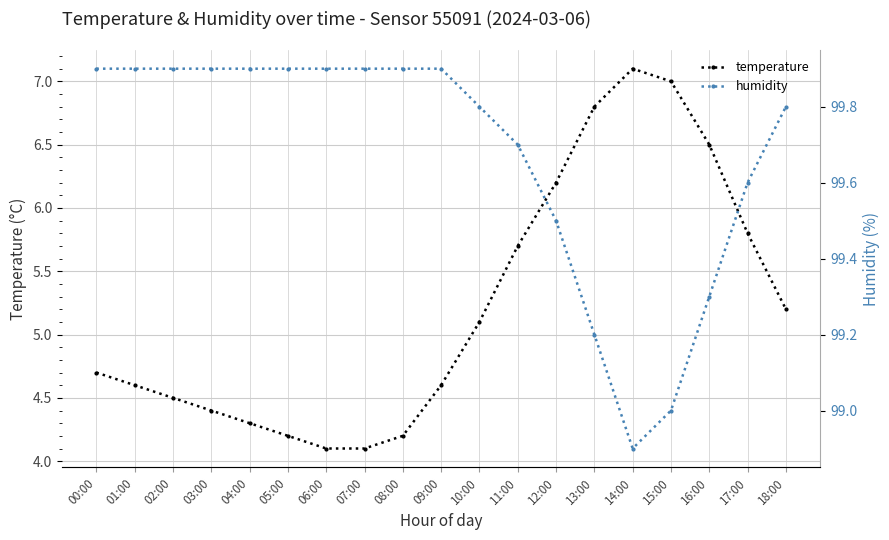

Where does the humidity series first go above 99?

00:00